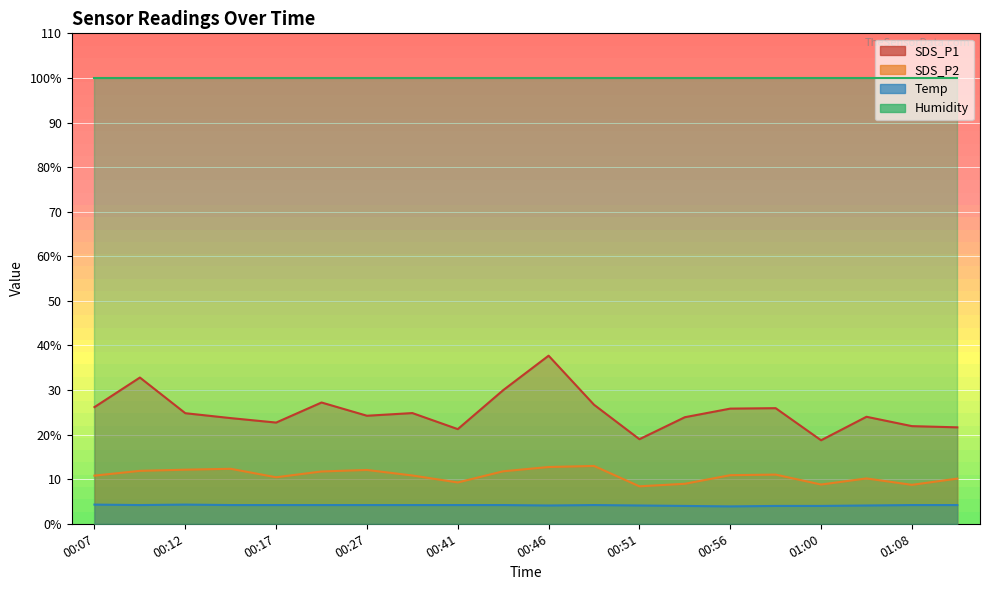

True or false: Temp and SDS_P2 cross at least once.

False